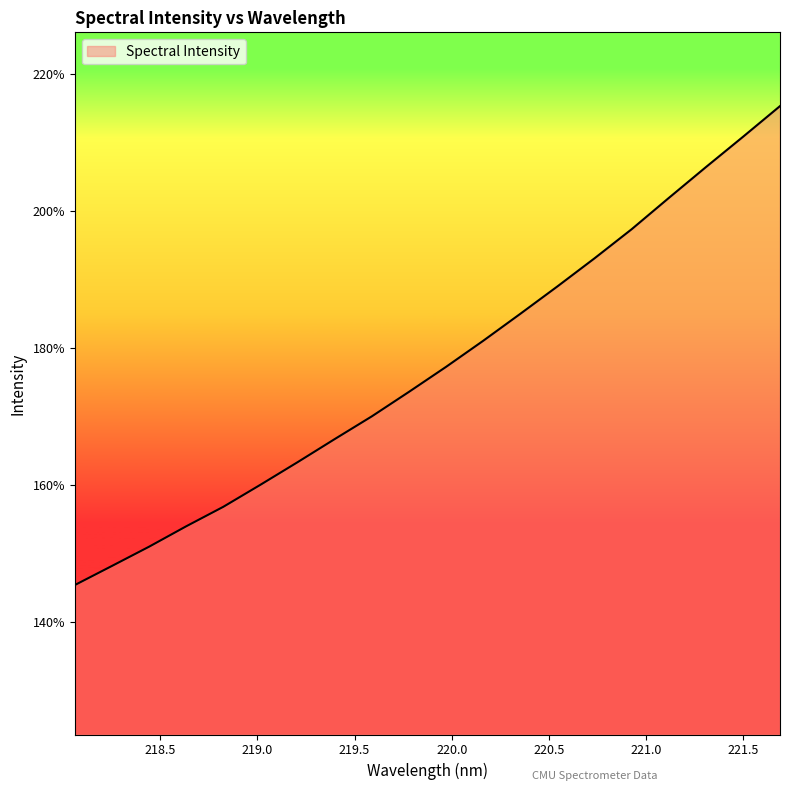

Does the chart display data point markers on the line(s)?

No